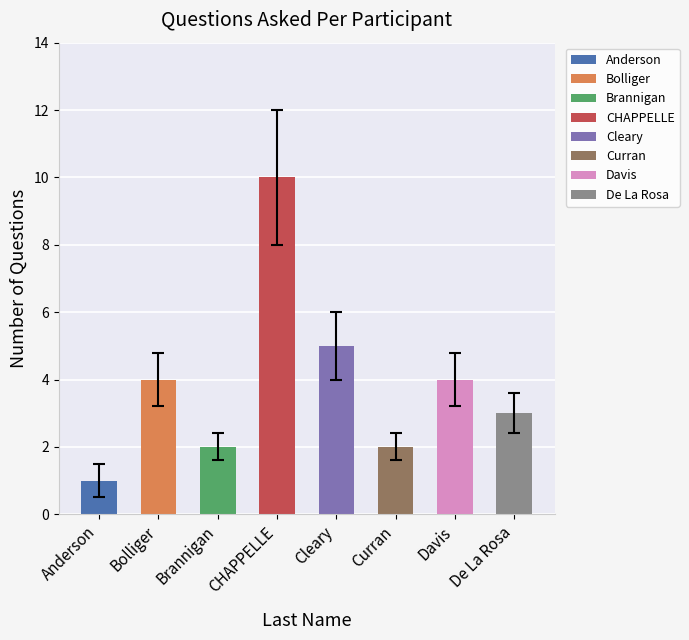

Count the number of data series in this chart.

1